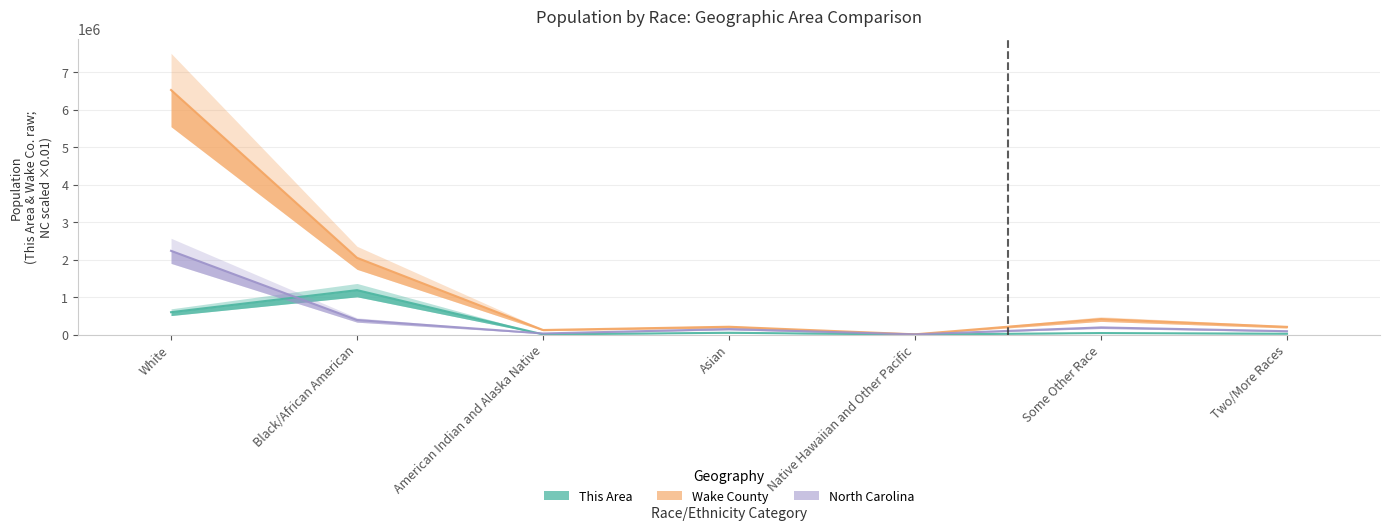

List the series in order of their peak value, highest first.

Wake County, North Carolina, This Area